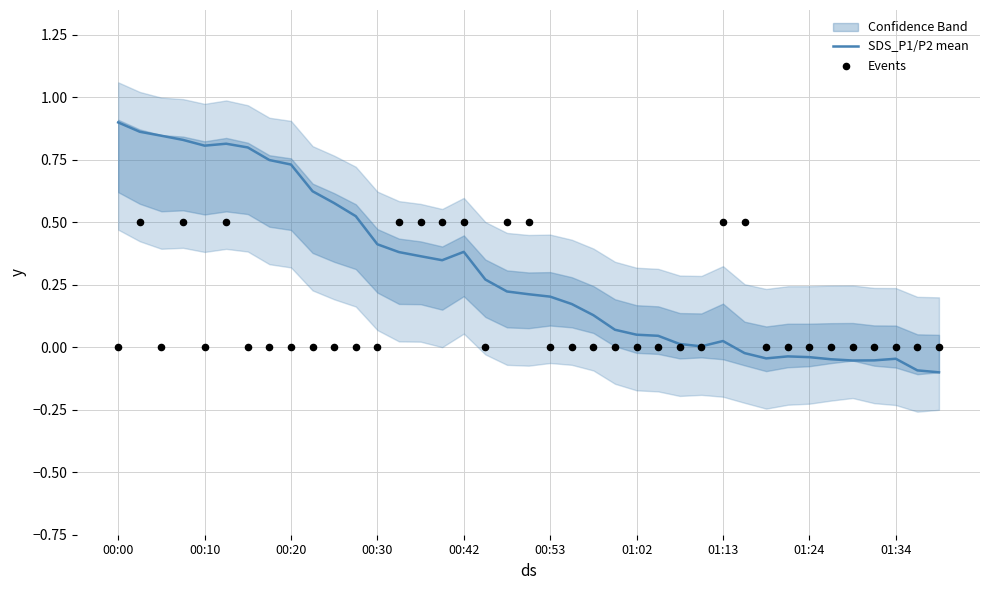

Which series contains the lowest Y value?

SDS_P1/P2 mean